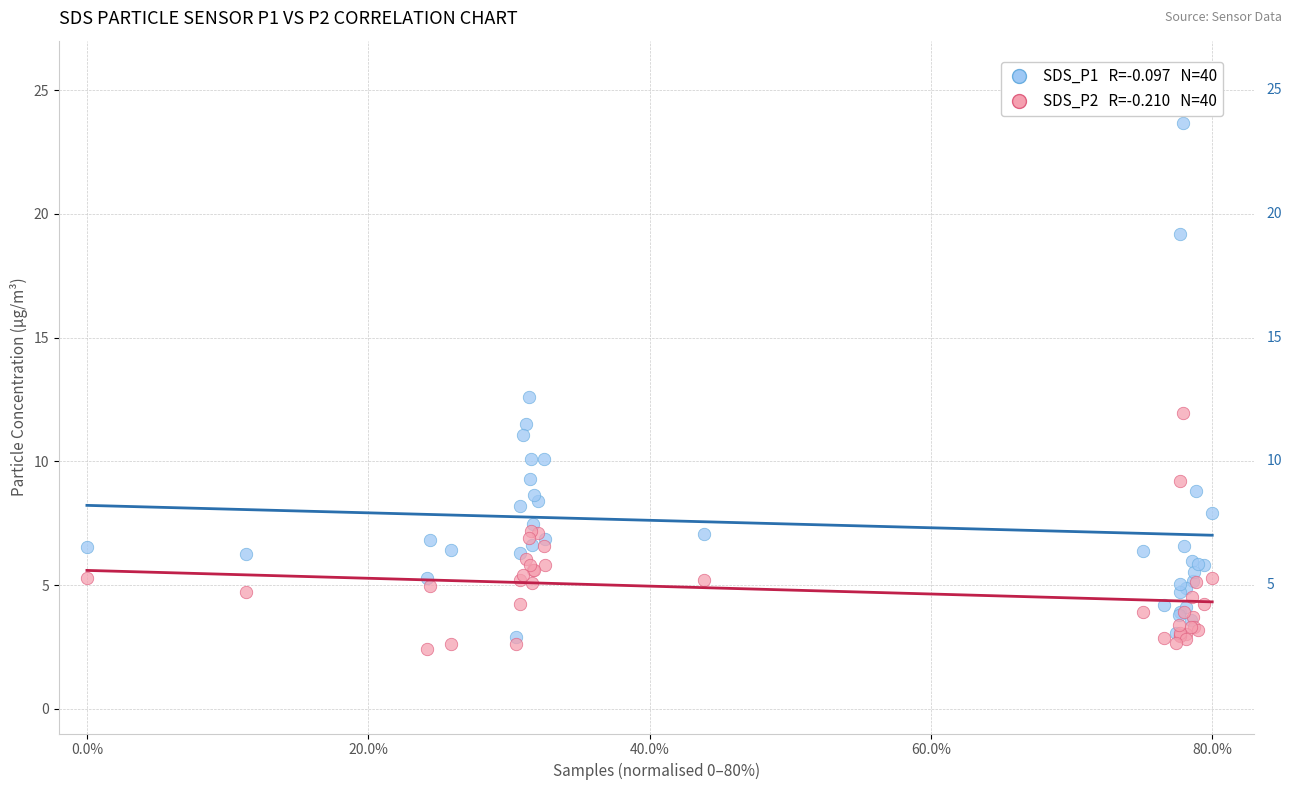

Across all series, what Y value is closest to 13?

12.6